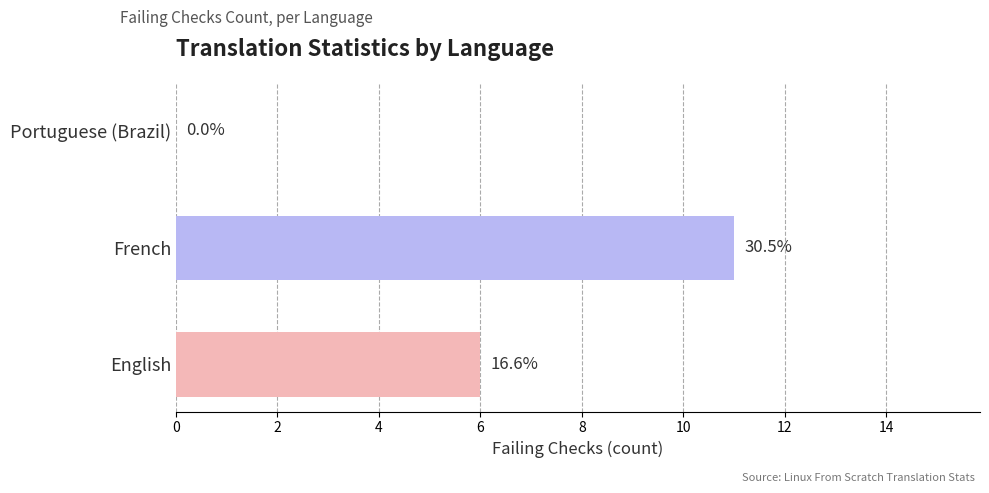

Where does the data first go above 6?

French